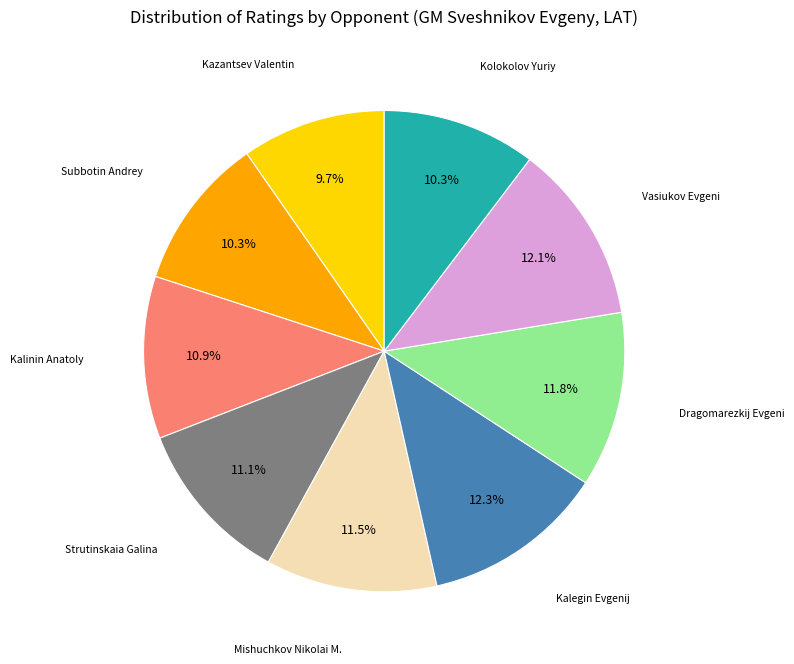

Count the number of slices in the pie.

9